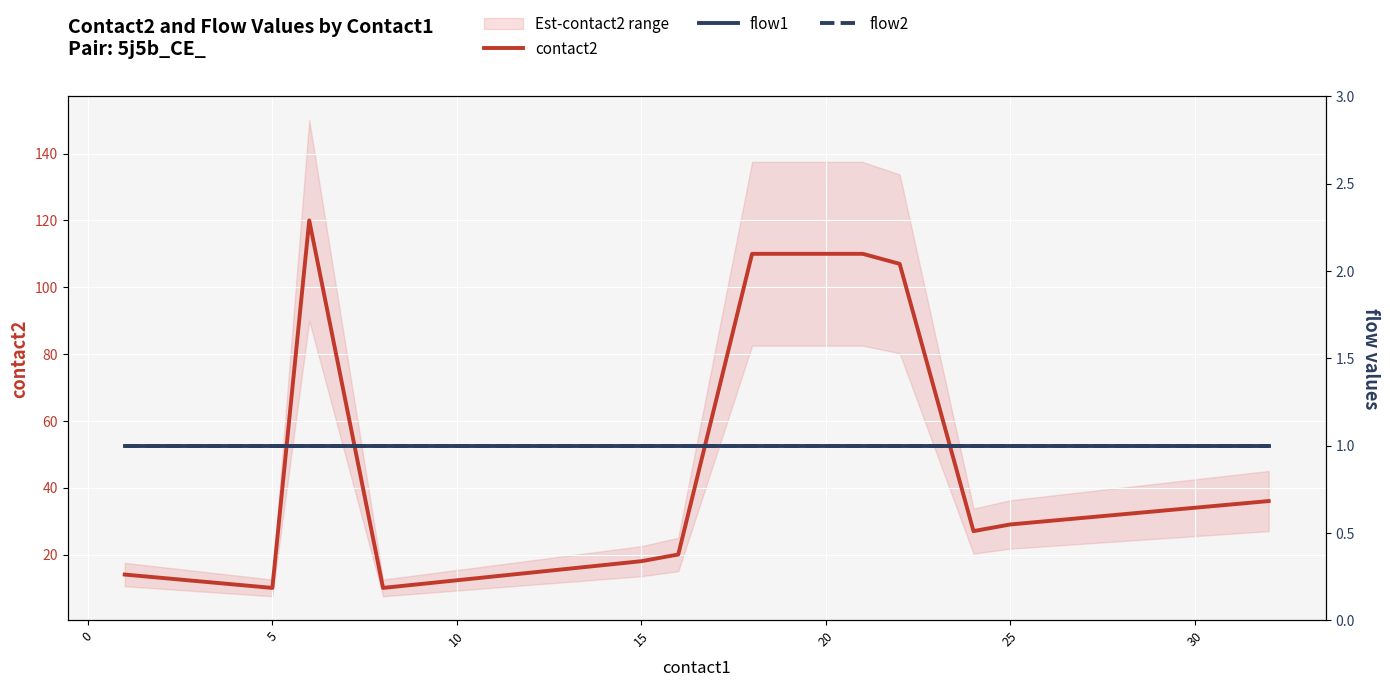

Is it true that contact2 equals 19 at 5?

False